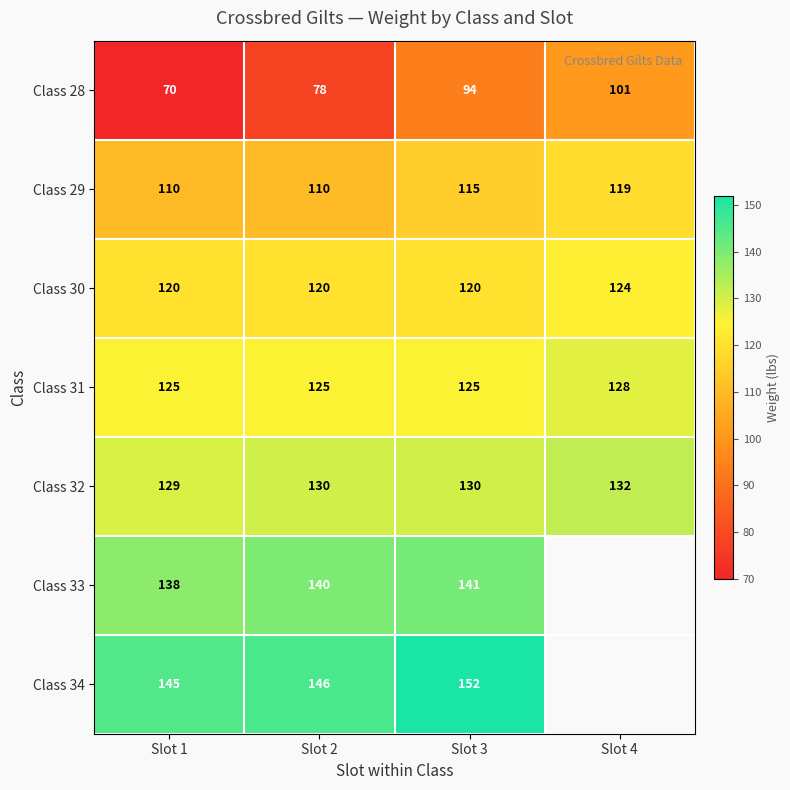

Is it true that Class 30 equals 120 at Slot 1?

True